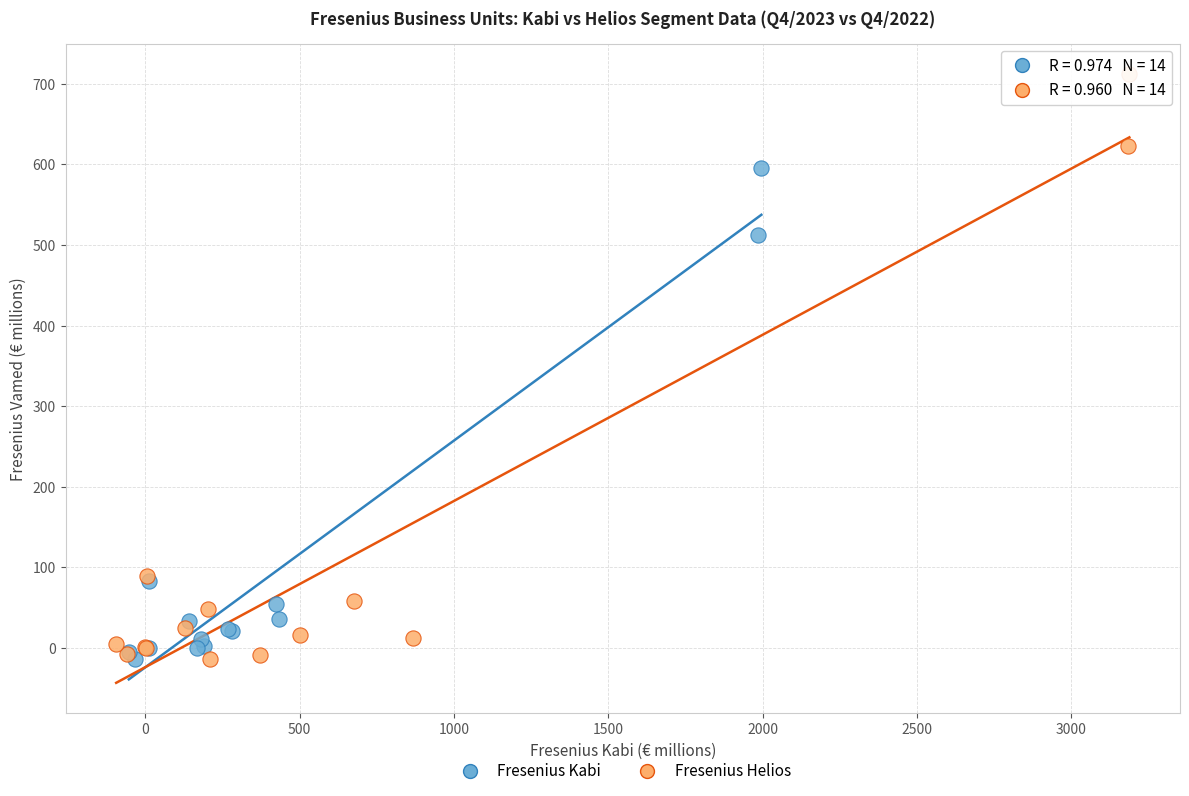

What are all the series names shown in the legend?

Fresenius Kabi, Fresenius Helios